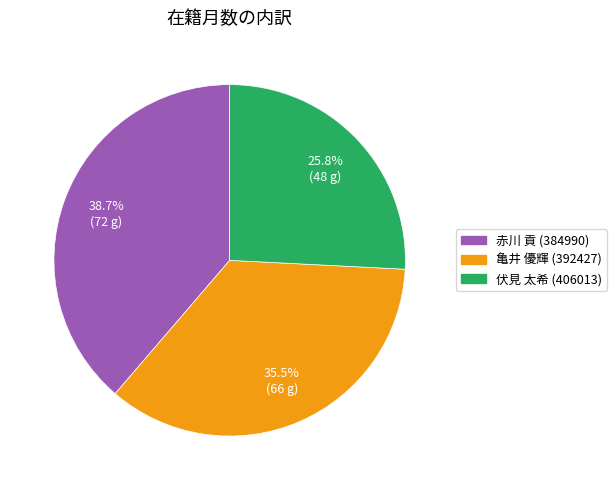

Is 伏見 太希 (406013) the majority of the pie?

No